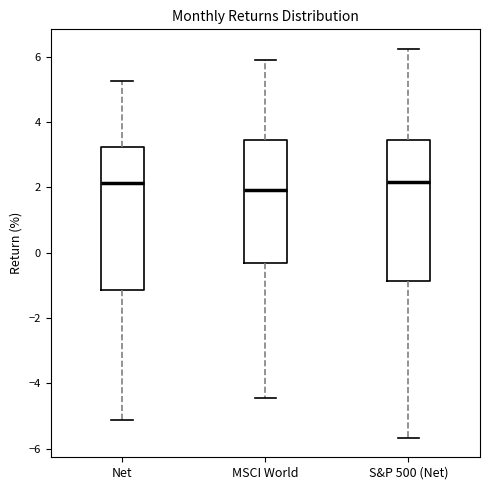

Reading left to right, read every box against the y-axis: the position of its median line, the range the box covers, and the ends of its whiskers. The values are not printed on the chart, so give them approximately, as read against the axis.

Net: median 2.2, box -1.2 to 3.2, whiskers -5.2 to 5.2
MSCI World: median 2.0, box -0.4 to 3.4, whiskers -4.4 to 6.0
S&P 500 (Net): median 2.2, box -0.8 to 3.4, whiskers -5.6 to 6.2